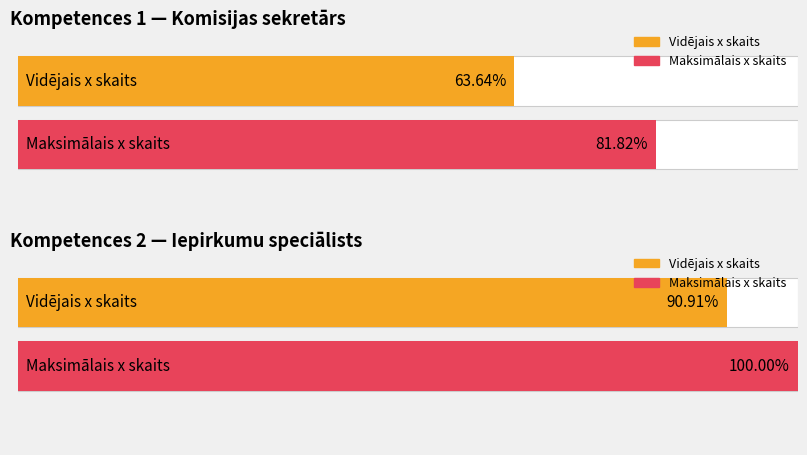

The Maximum utilization series shows 16 at 5. True or false?

False